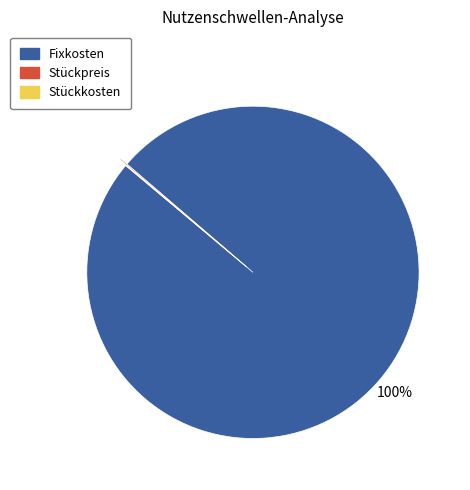

Is it true that Fixkosten is 100% of the pie?

True